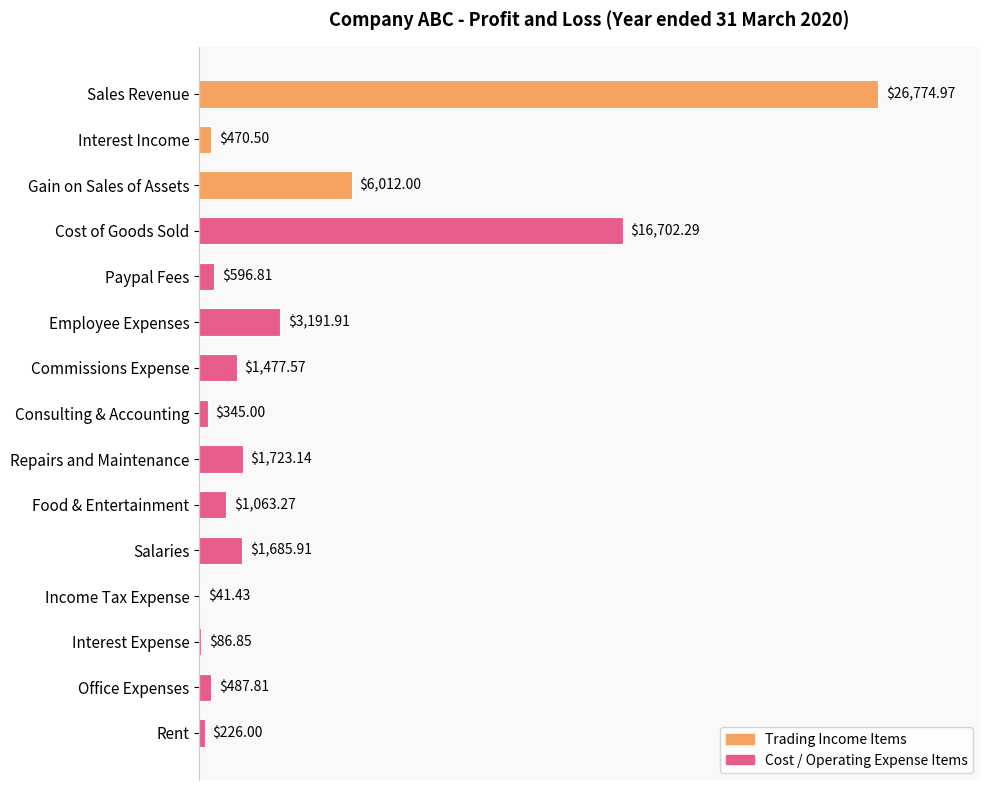

At which label is the value closest to 13408?

Cost of Goods Sold